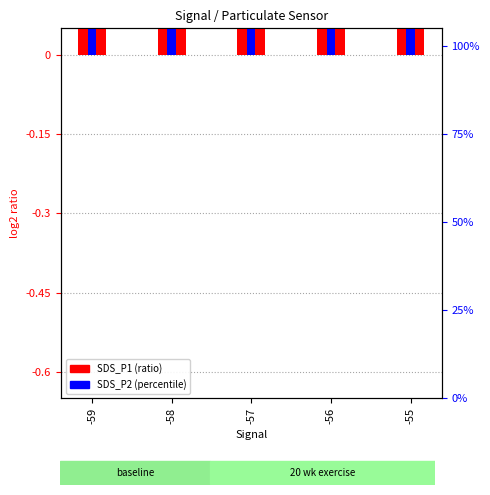

How many SDS_P1 values are between 0 and 1?

5